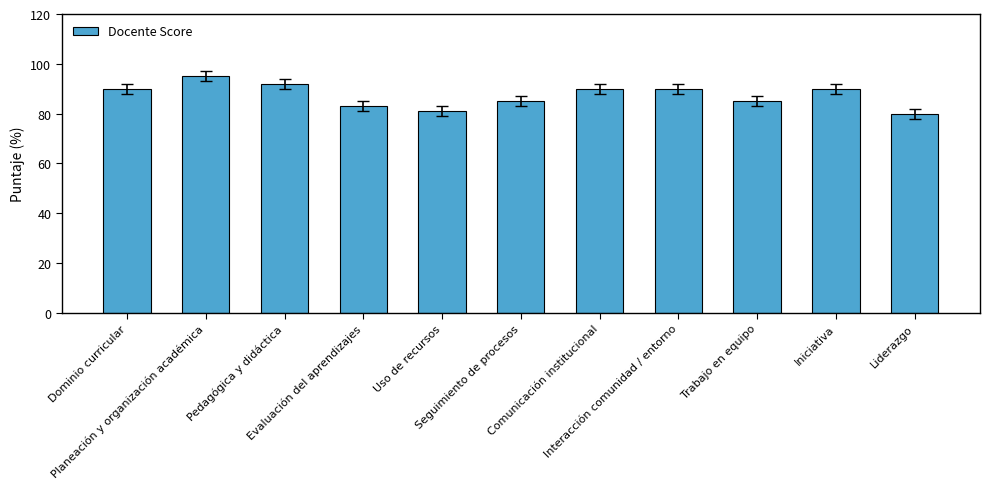

Which category has the highest value across all series?

Planeación y organización académica